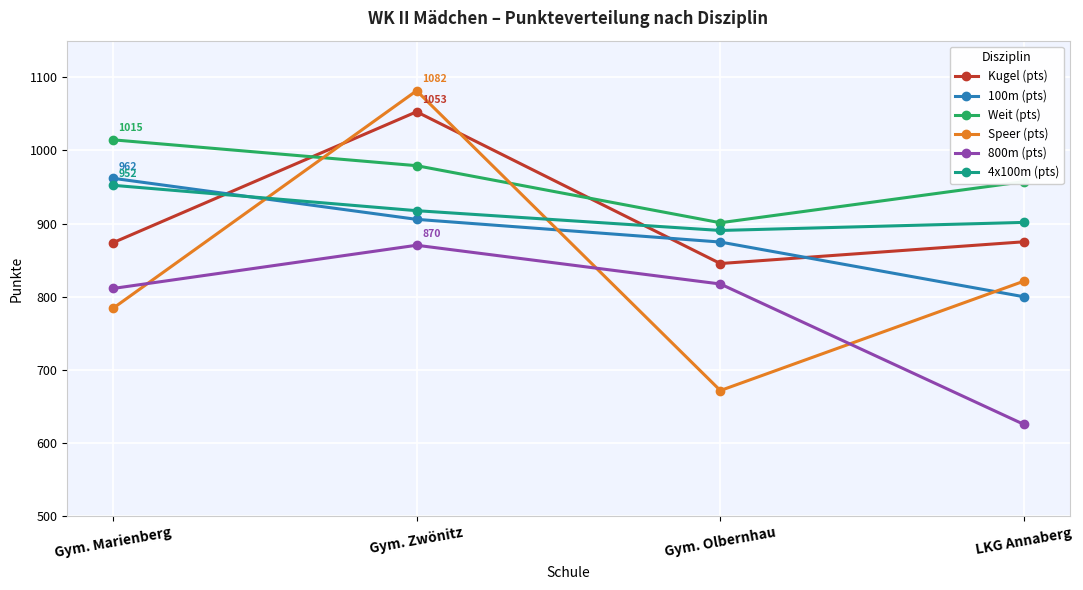

True or false: Weit (pts) and 4x100m (pts) cross at least once.

False